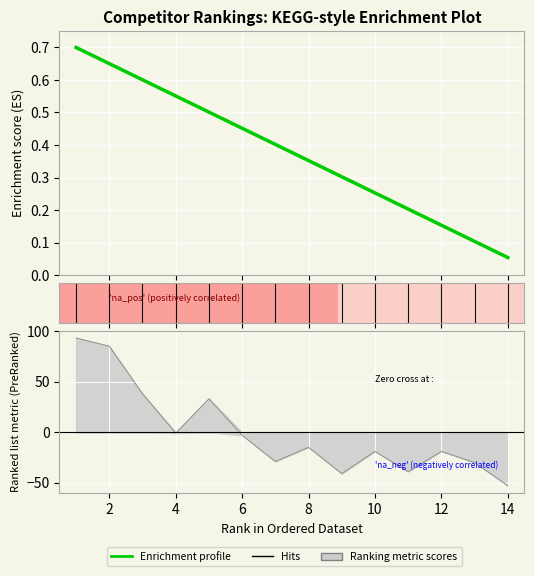

The Score series shows -39.0 at 11. True or false?

True